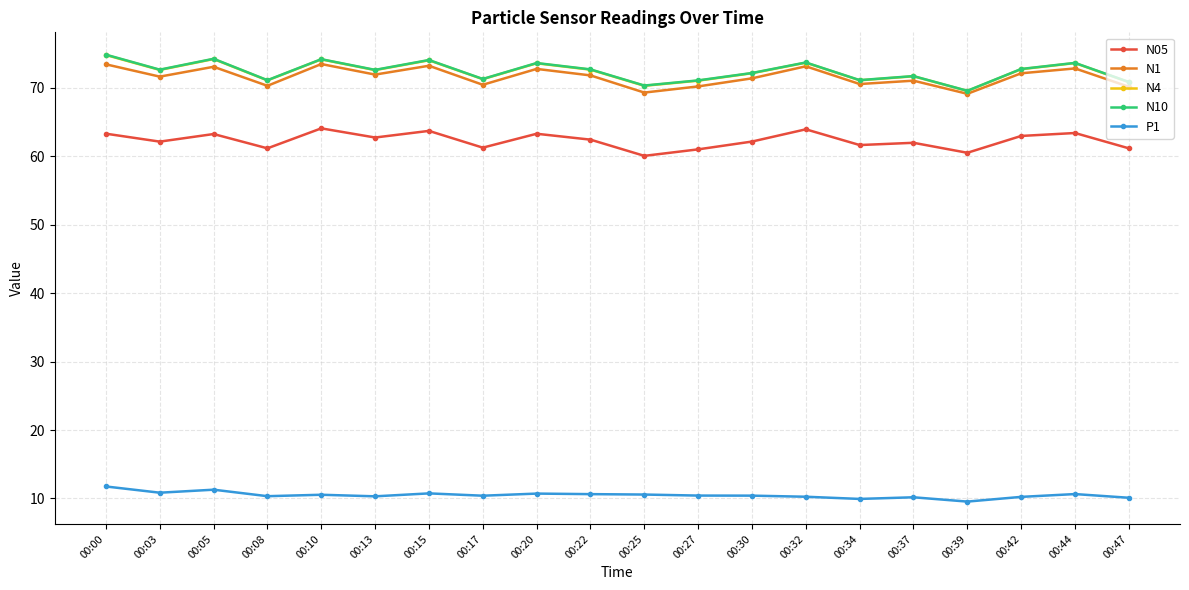

Count the number of data series in this chart.

5